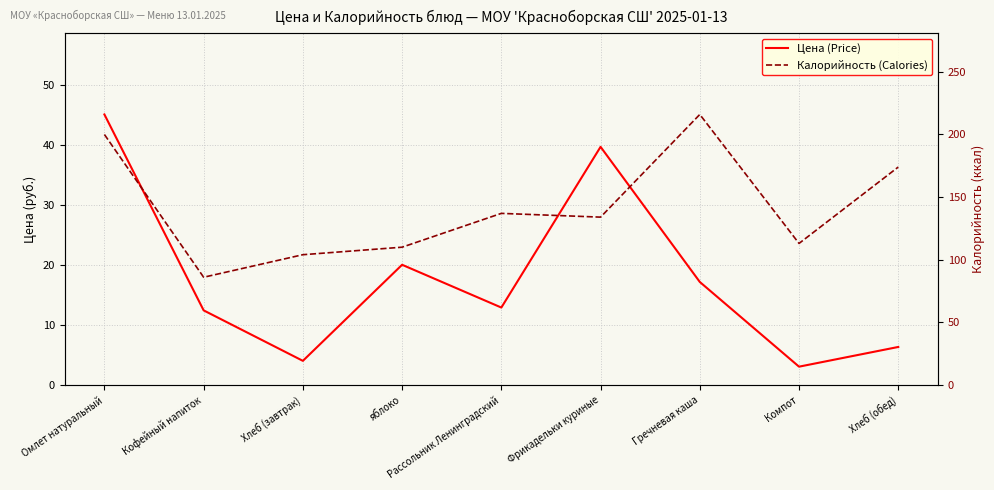

How many data points in Калорийность (Calories) are less than 134?

4